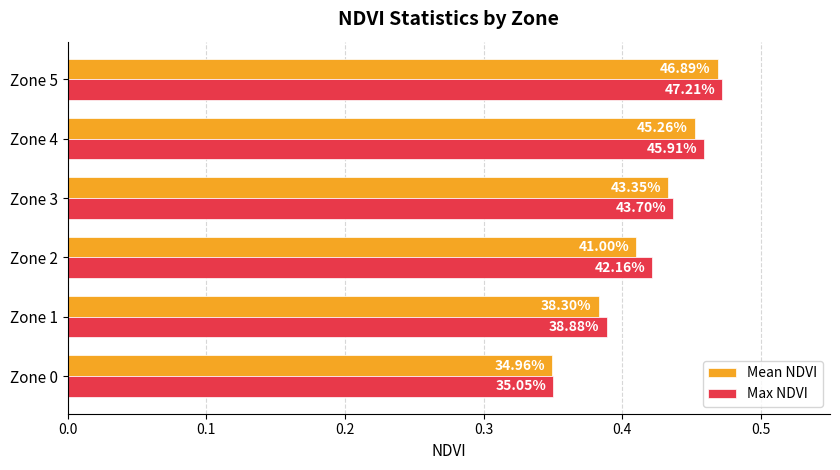

What are all the series names shown in the legend?

Mean NDVI, Max NDVI